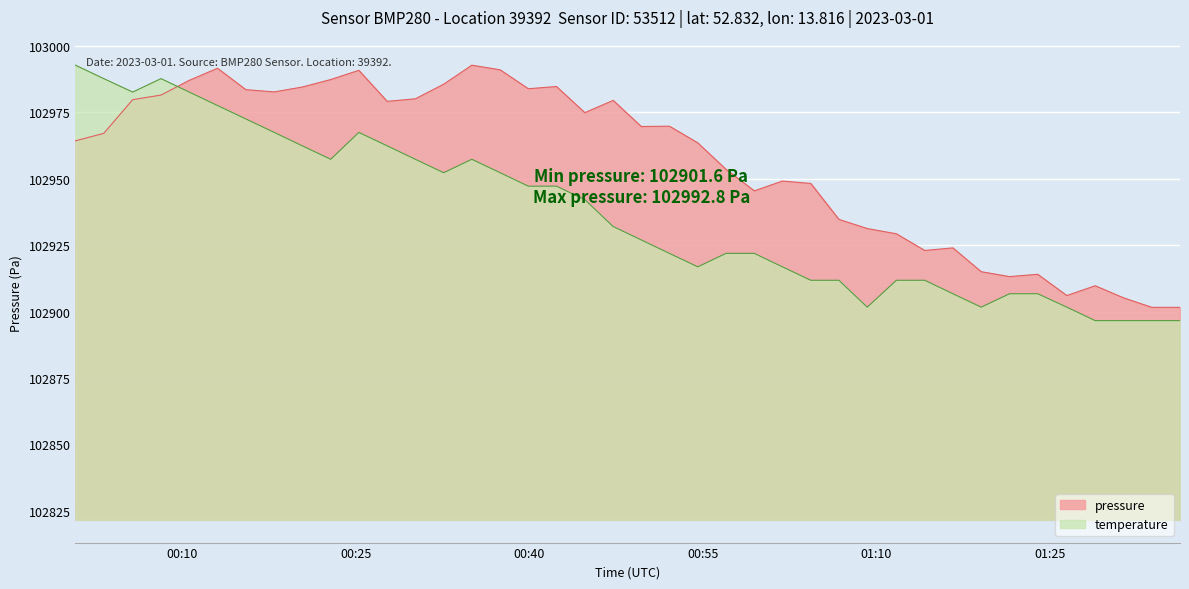

How many times do temperature and pressure cross each other?

1